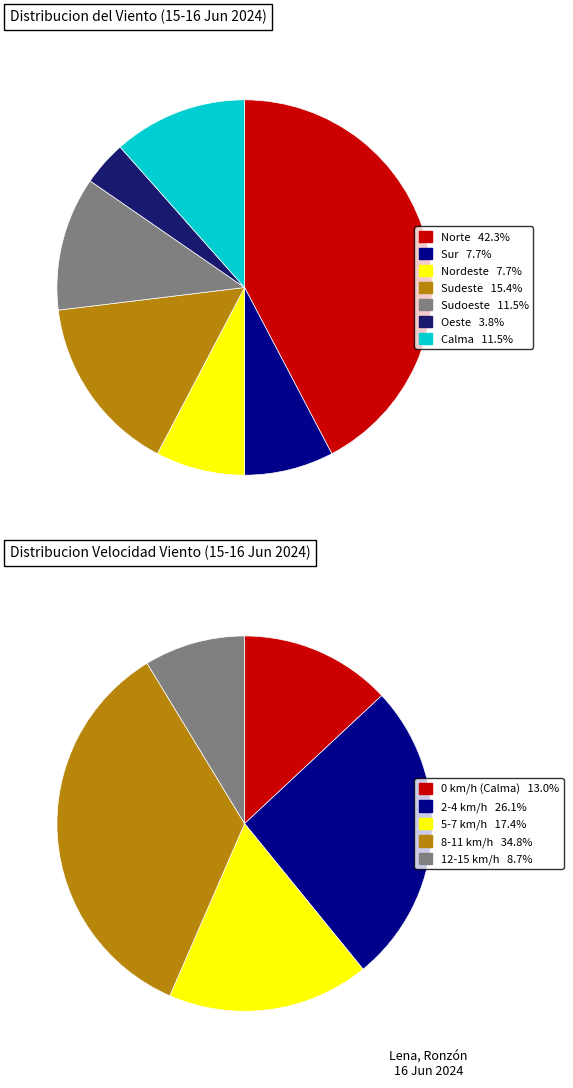

Is Oeste the majority of the pie?

No